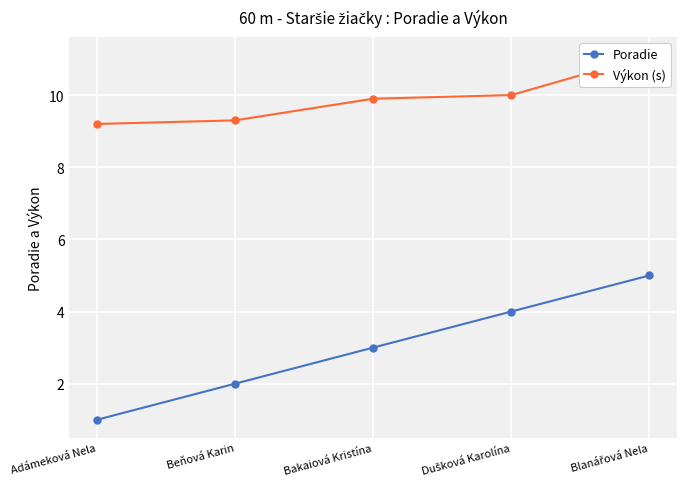

Rank the series at Dušková Karolína from lowest to highest value.

Poradie, Výkon (s)